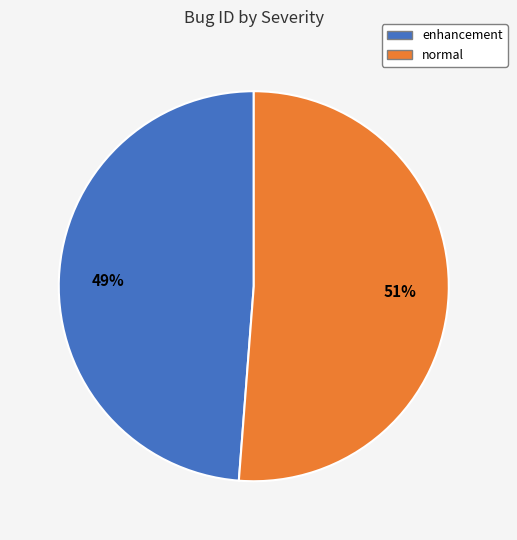

What percentage is the enhancement slice, to the nearest percent?

49%